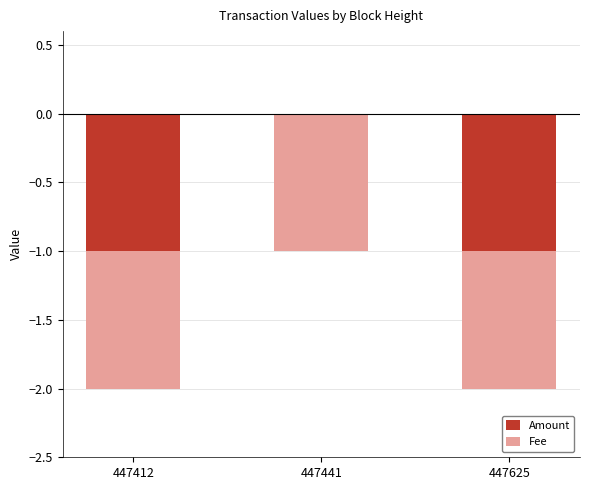

Does the chart contain any negative values?

Yes